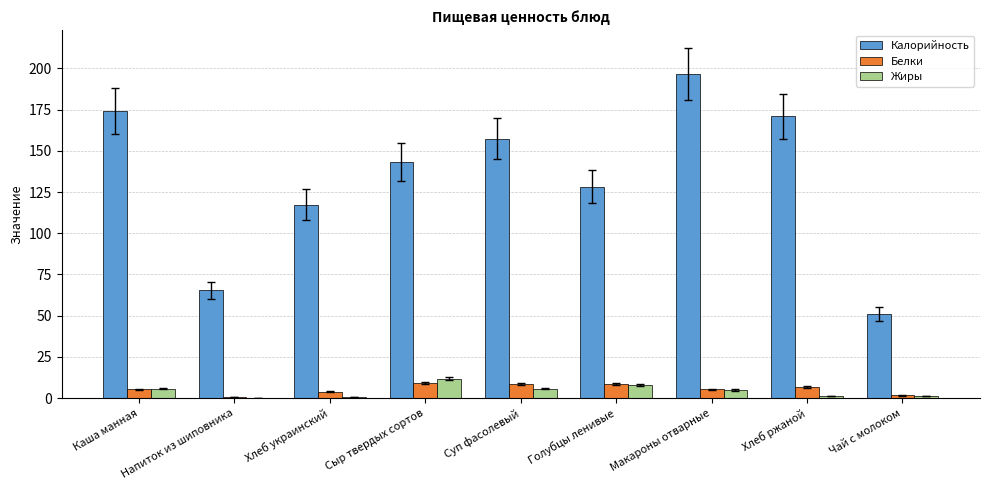

At which category does the chart reach its peak across all series?

Макароны отварные